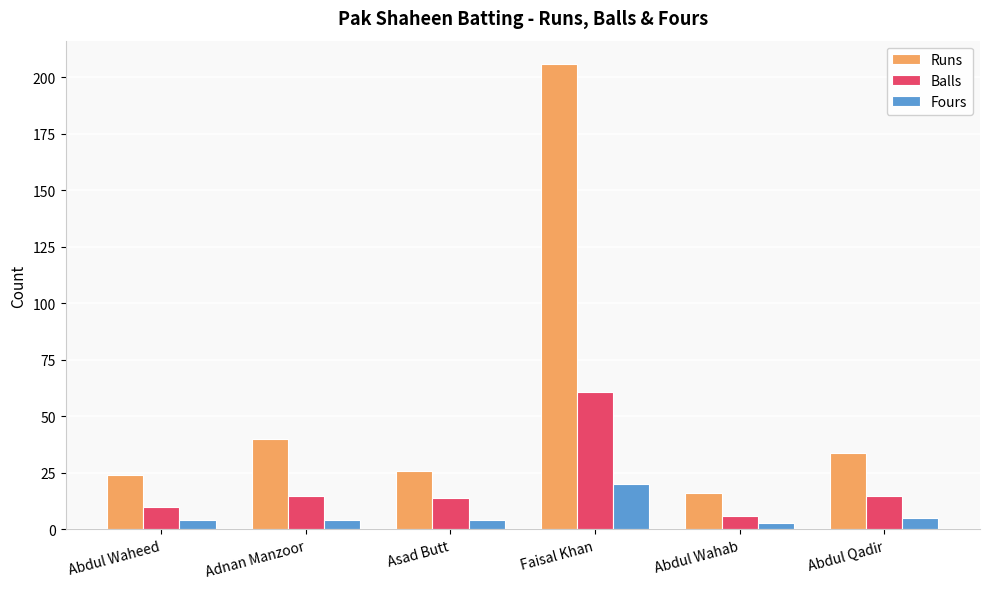

What position from the left is Abdul Waheed?

1